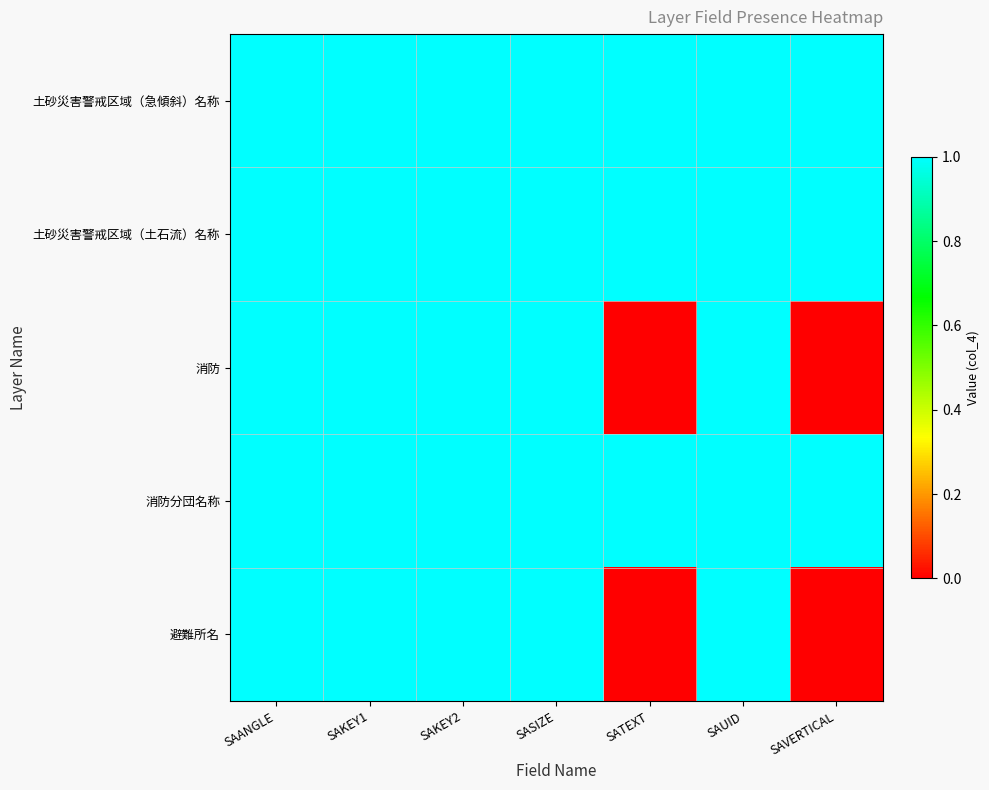

Reading left to right, transcribe all the data shown in this chart.

土砂災害警戒区域（急傾斜）名称: SAANGLE=1	SAKEY1=1	SAKEY2=1	SASIZE=1	SATEXT=1	SAUID=1	SAVERTICAL=1
土砂災害警戒区域（土石流）名称: SAANGLE=1	SAKEY1=1	SAKEY2=1	SASIZE=1	SATEXT=1	SAUID=1	SAVERTICAL=1
消防: SAANGLE=1	SAKEY1=1	SAKEY2=1	SASIZE=1	SATEXT=0	SAUID=1	SAVERTICAL=0
消防分団名称: SAANGLE=1	SAKEY1=1	SAKEY2=1	SASIZE=1	SATEXT=1	SAUID=1	SAVERTICAL=1
避難所名: SAANGLE=1	SAKEY1=1	SAKEY2=1	SASIZE=1	SATEXT=0	SAUID=1	SAVERTICAL=0